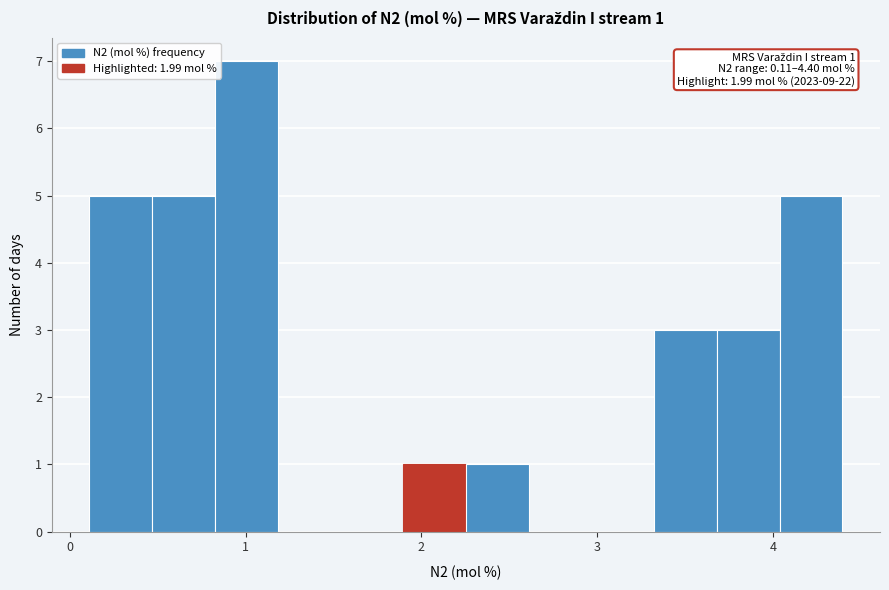

Read against the x-axis, roughly where is the centre of the tallest bar?

1.0